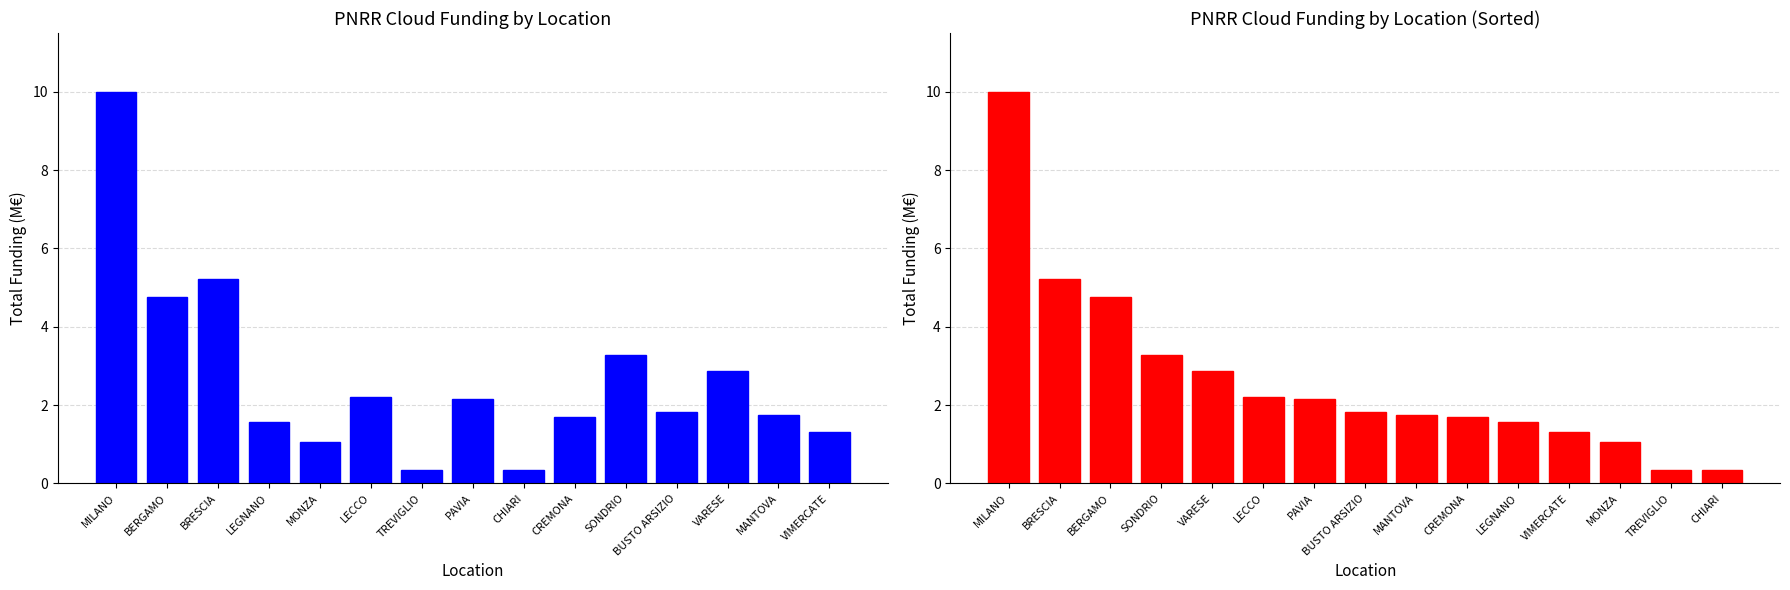

Reading right to left, extract all data points from this chart.

IMPORTO FINANZIAMENTO REGIS: 1.3	1.7	2.9	1.8	3.3	1.7	0.3	2.1	0.3	2.2	1.1	1.6	5.2	4.7	10.0
IMPORTO FINANZIAMENTO REGIS (sorted): 0.3	0.3	1.1	1.3	1.6	1.7	1.7	1.8	2.1	2.2	2.9	3.3	4.7	5.2	10.0